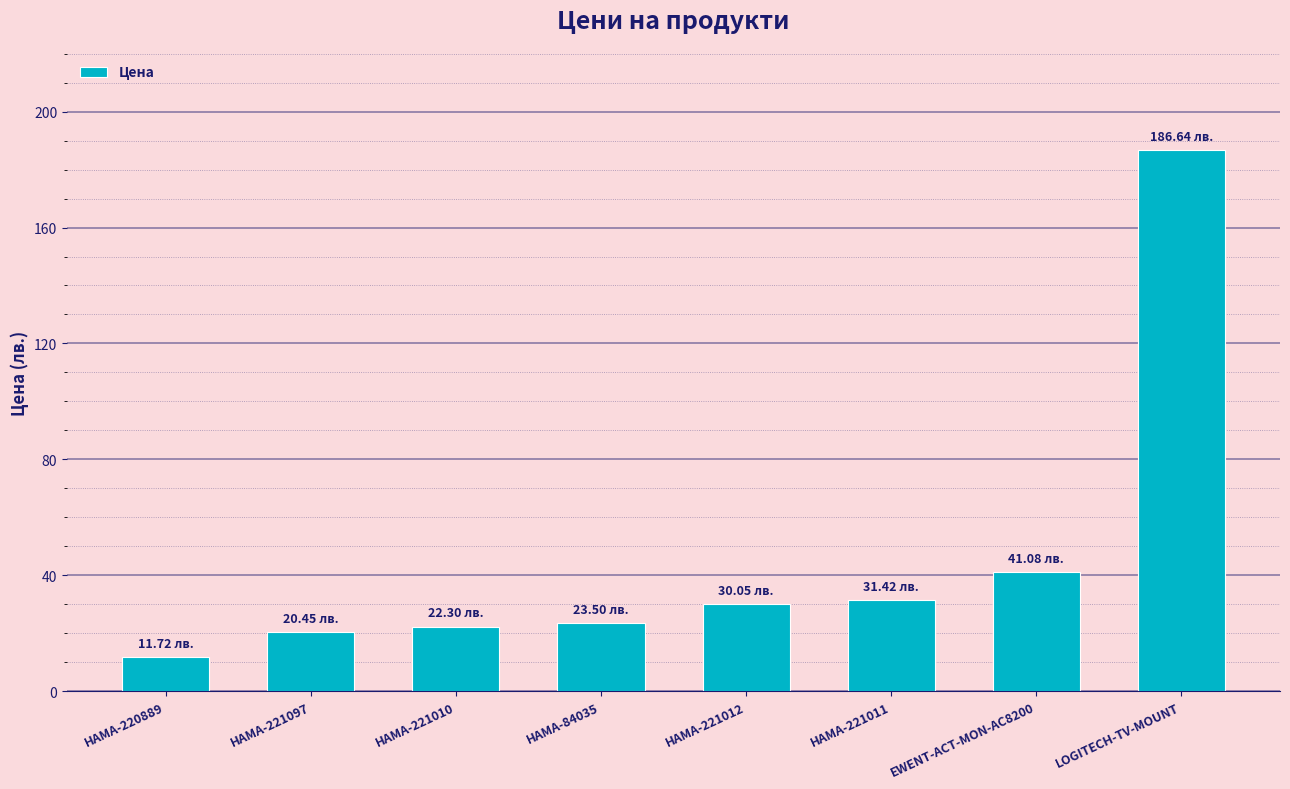

What is the sum of all values?

367.1